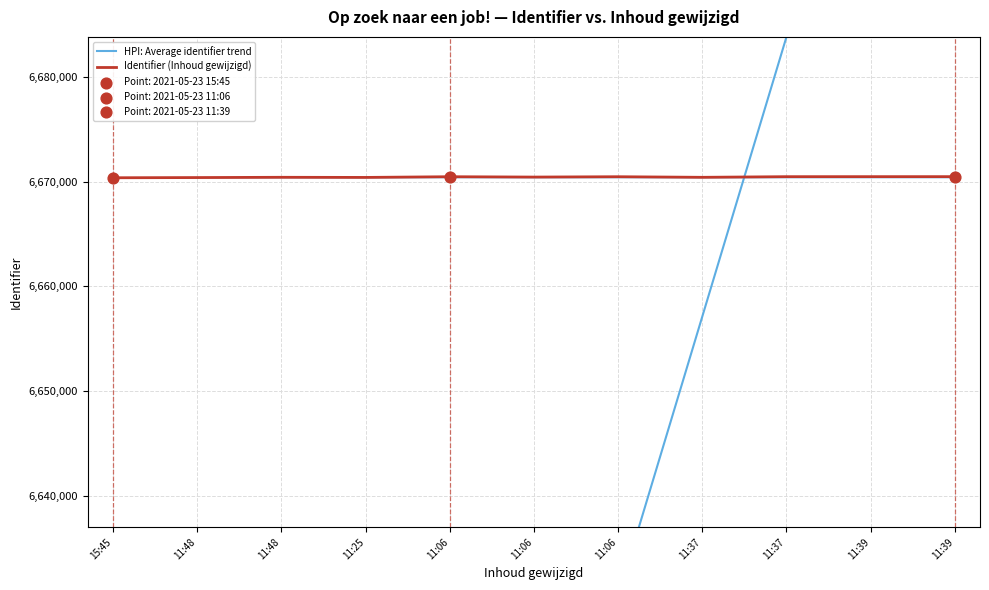

Is the value of Identifier (Inhoud gewijzigd) at 11:37 greater than the value of HPI: Average identifier trend at 11:48?

Yes